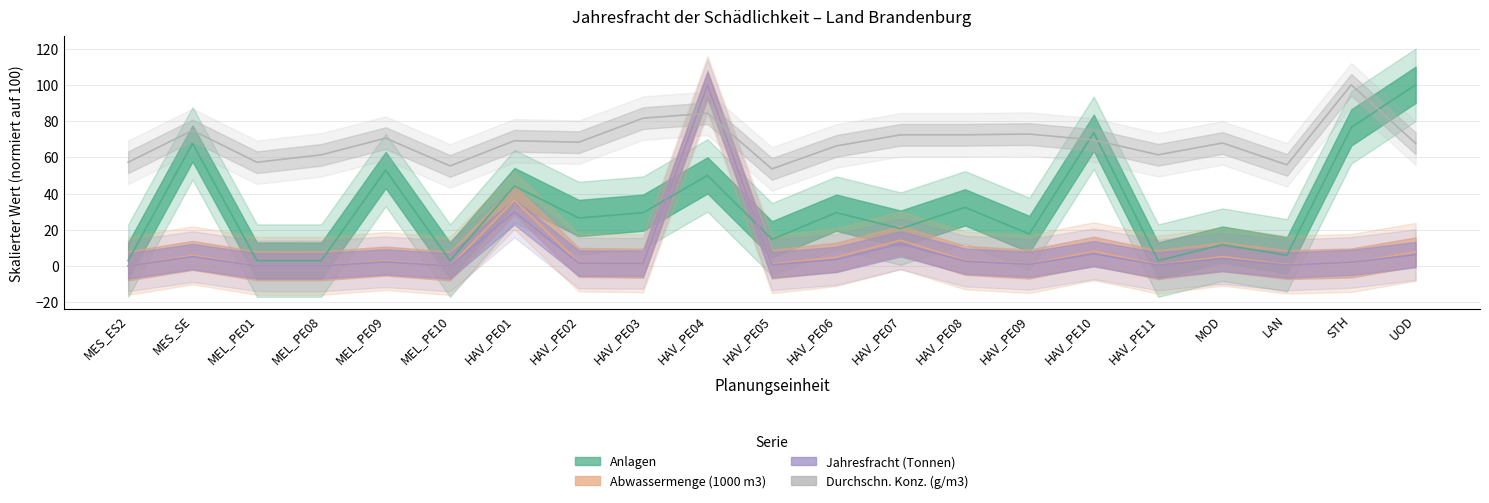

What is the label of the 9th point from the left?

HAV_PE03